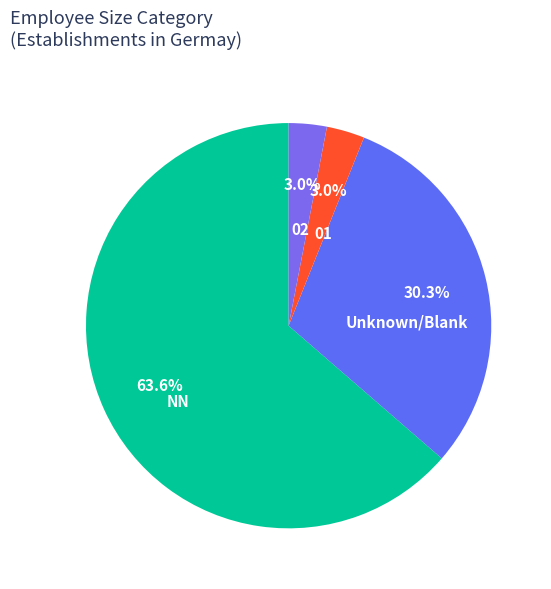

To the nearest percent, what is the difference between the largest and smallest slice percentages?

61%